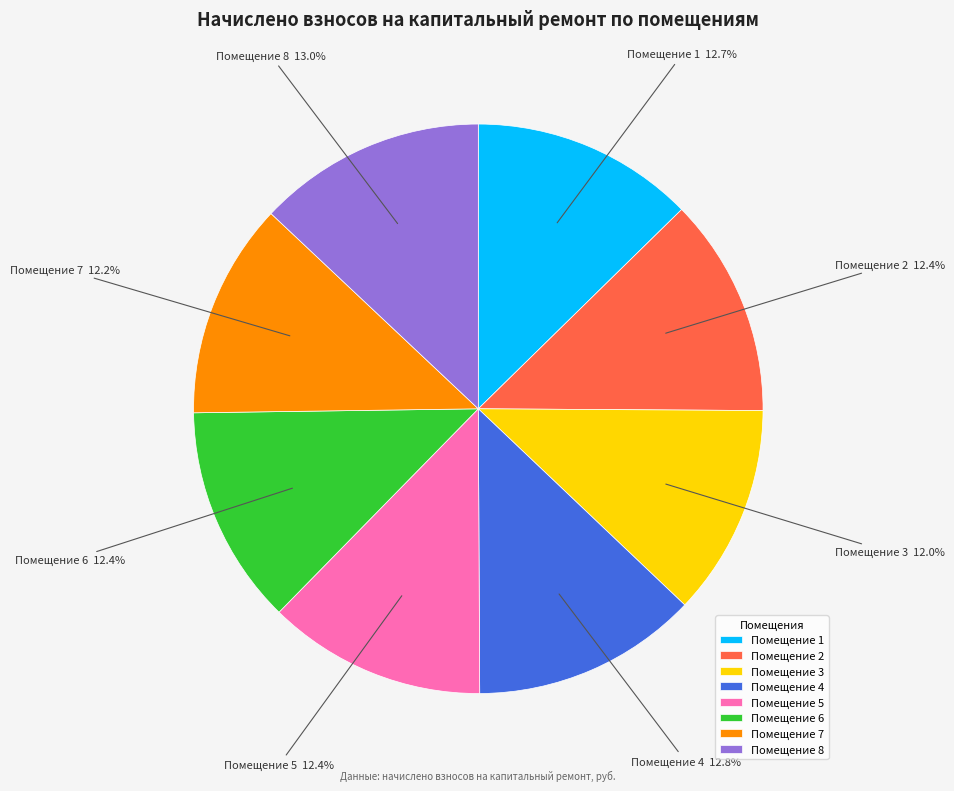

Is there any slice that represents more than half of the pie?

No